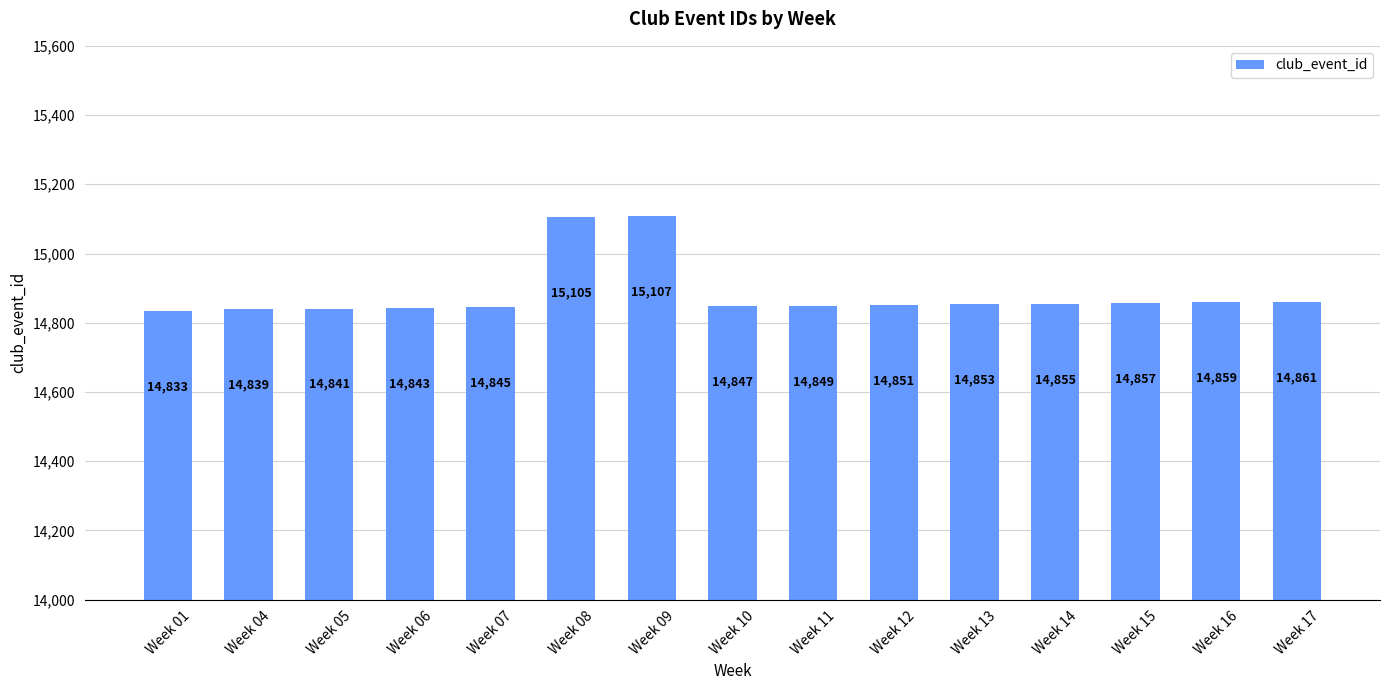

Is it true that the value at Week 10 is 14847?

True